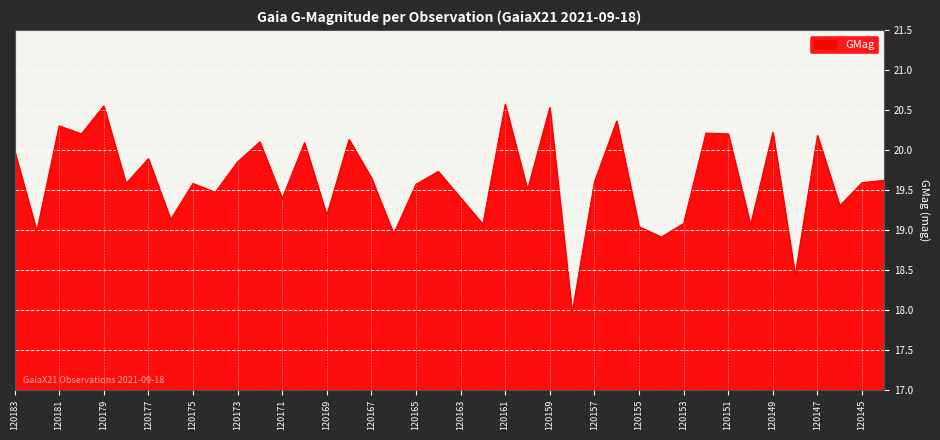

What is the difference between the maximum and second lowest values?

2.1